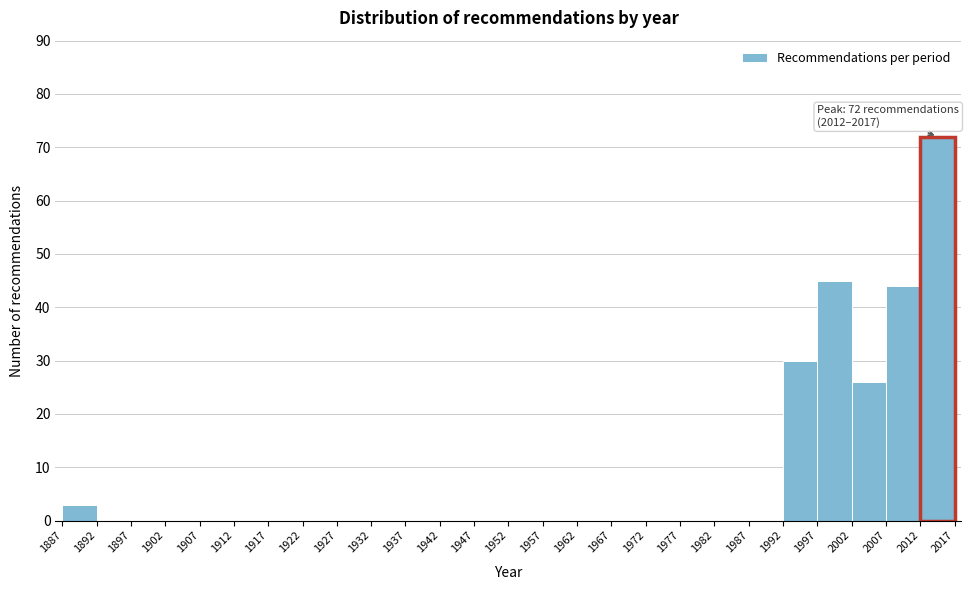

Which range on the x-axis has the tallest bar?

2012 to 2017